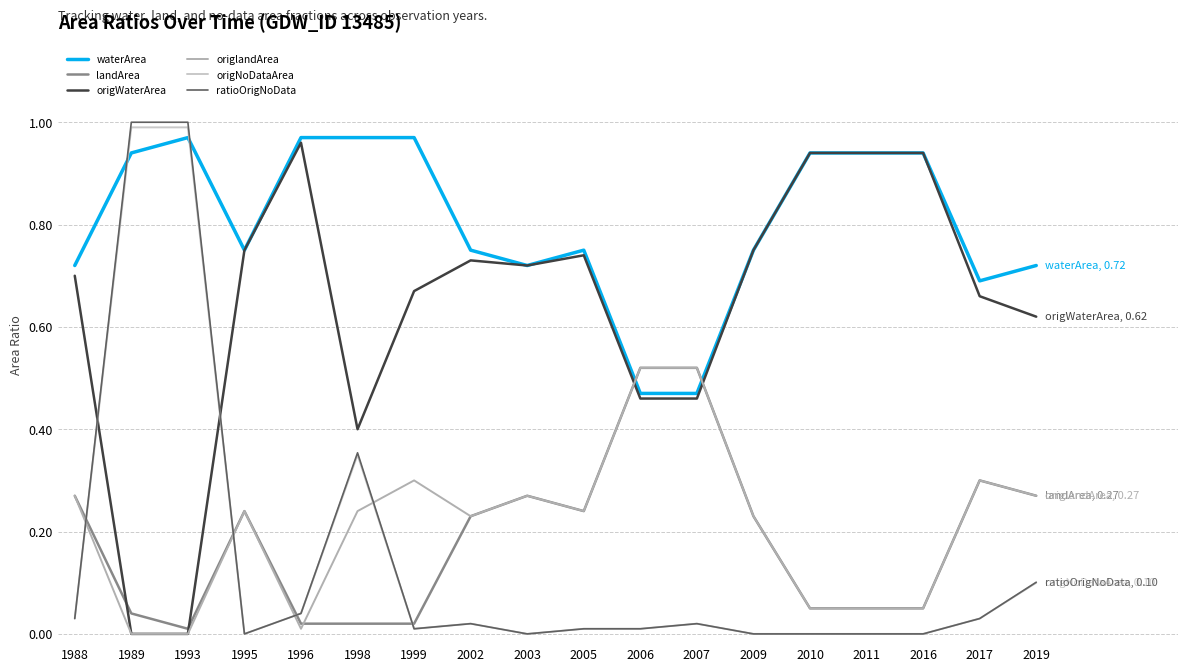

The value of origNoDataArea at 1988 is 0.0. True or false?

True